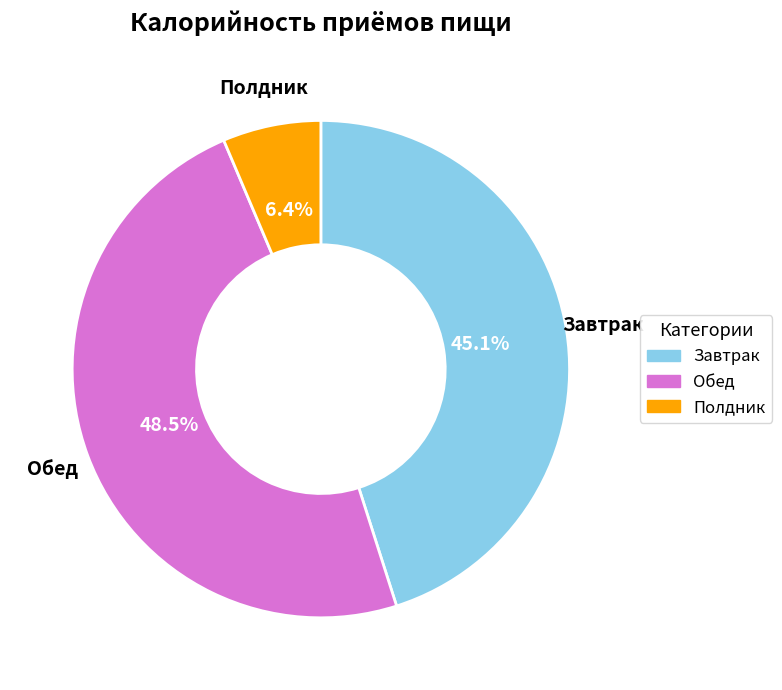

Which category has the smallest portion of the pie?

Полдник